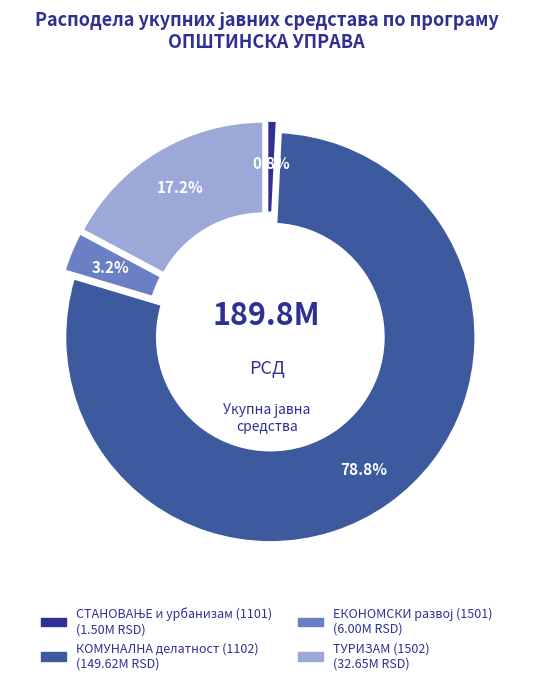

Is there any slice that represents more than half of the pie?

Yes